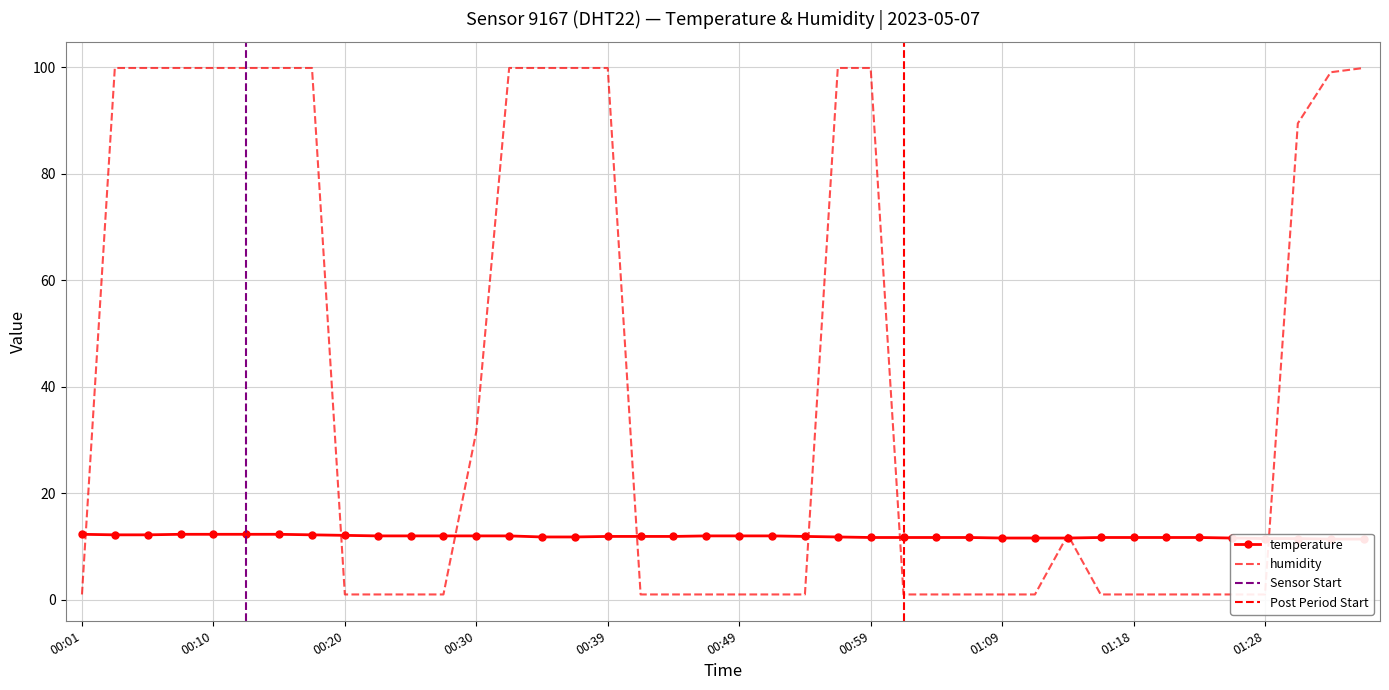

Which series ends up on top after the final intersection of humidity and temperature?

humidity